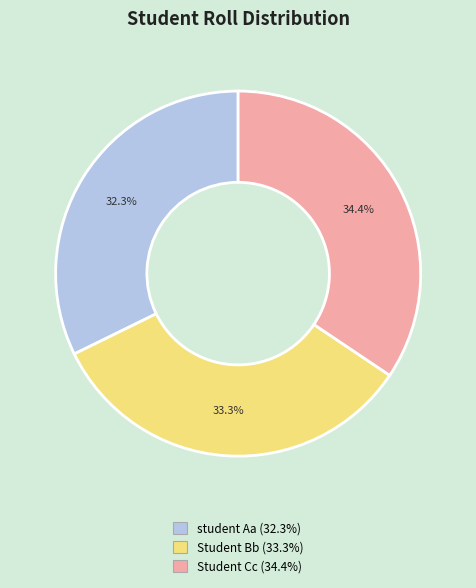

Does Student Cc account for over 50% of the chart?

No